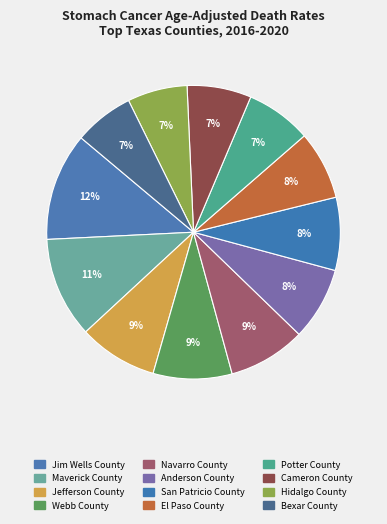

What percentage is the Jefferson County slice, to the nearest percent?

9%